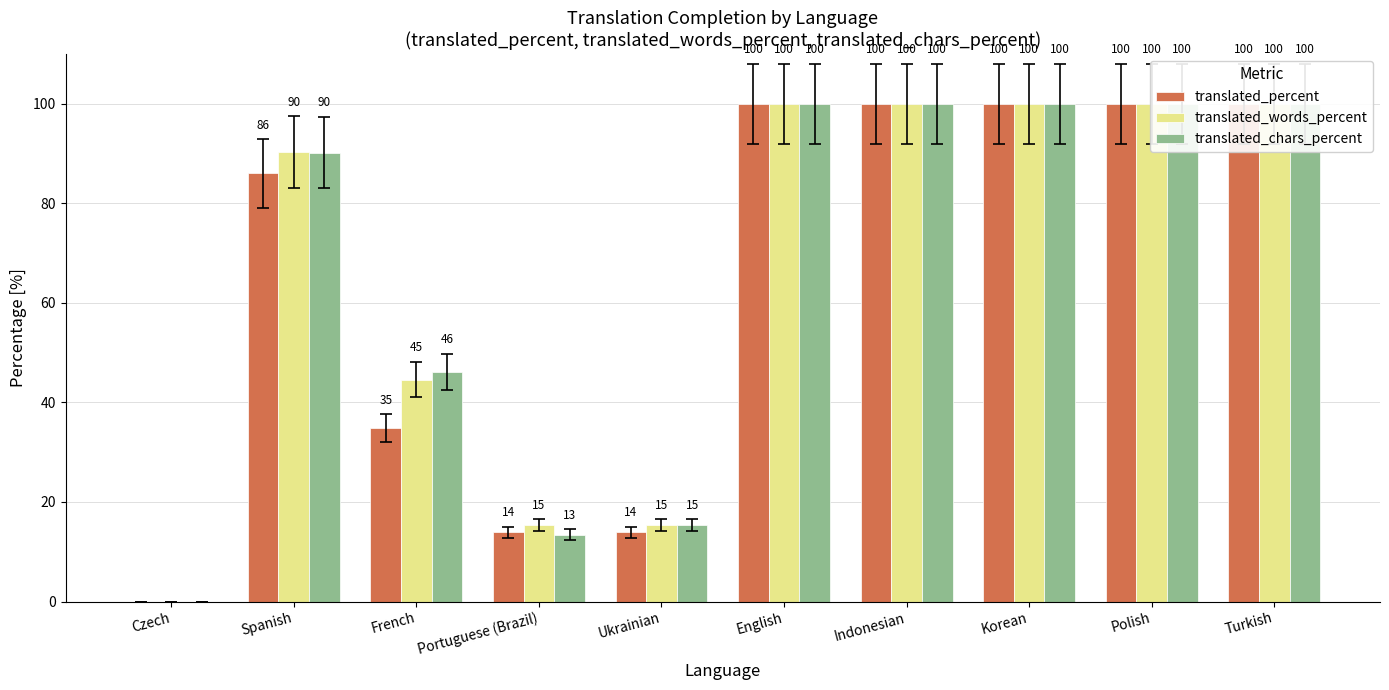

Rank the series by their maximum value, from lowest to highest.

translated_percent, translated_words_percent, translated_chars_percent